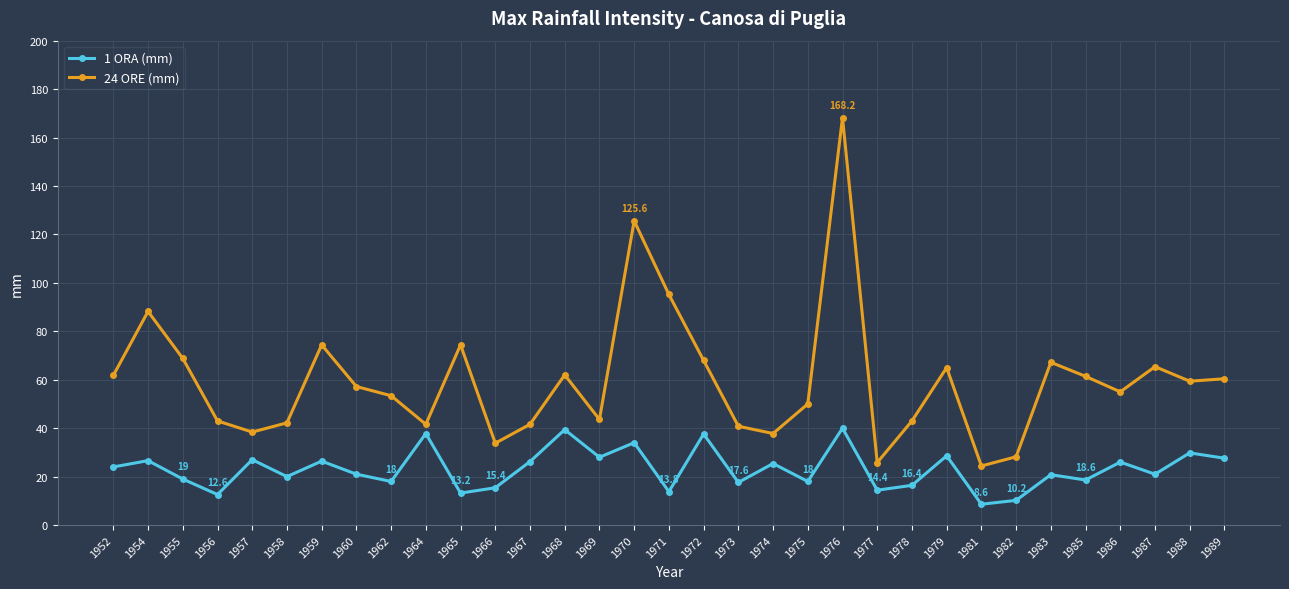

What is the total value across all series at 1977?

40.2